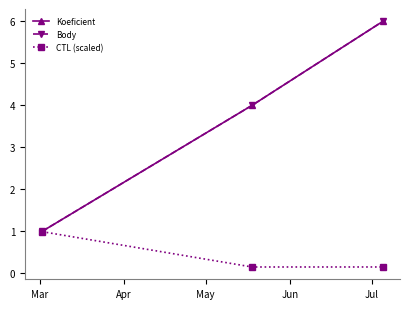

Reading left to right, extract all data points from this chart.

Koeficient: 1.0	4.0	6.0
Body: 1.0	4.0	6.0
CTL (scaled): 1.0	0.2	0.2